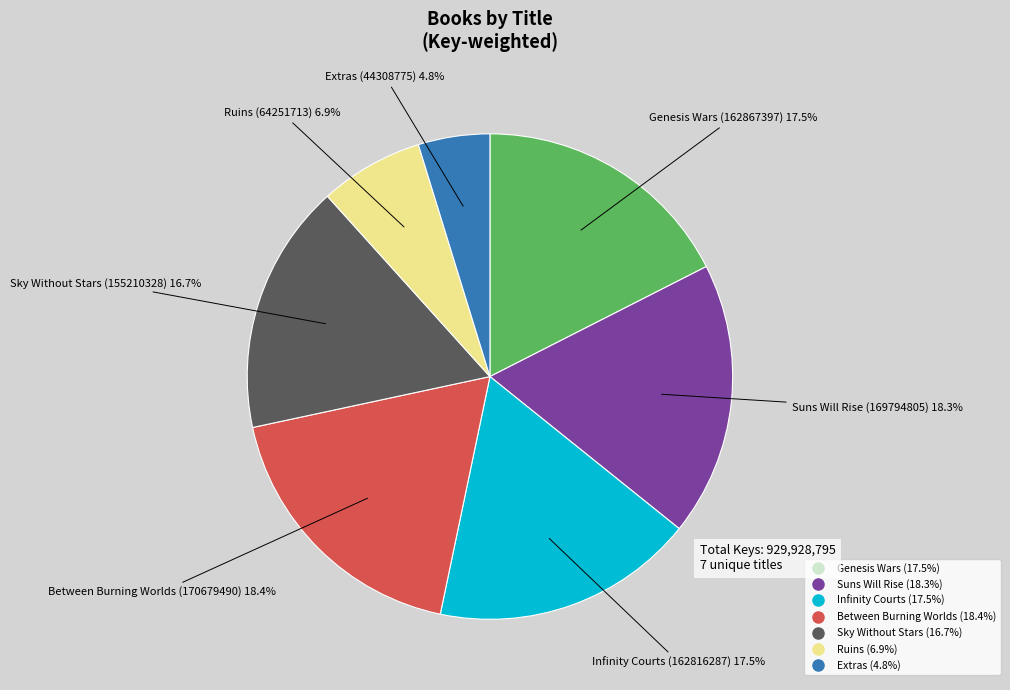

To the nearest percent, what portion does Extras represent?

5%